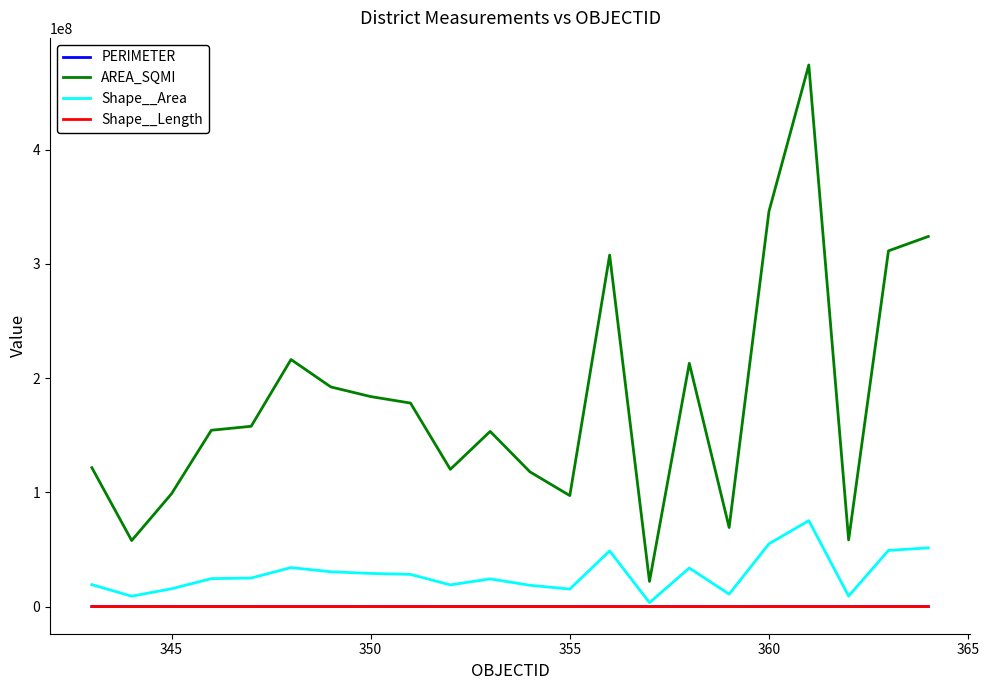

Which series has the largest range (max minus min)?

AREA_SQMI